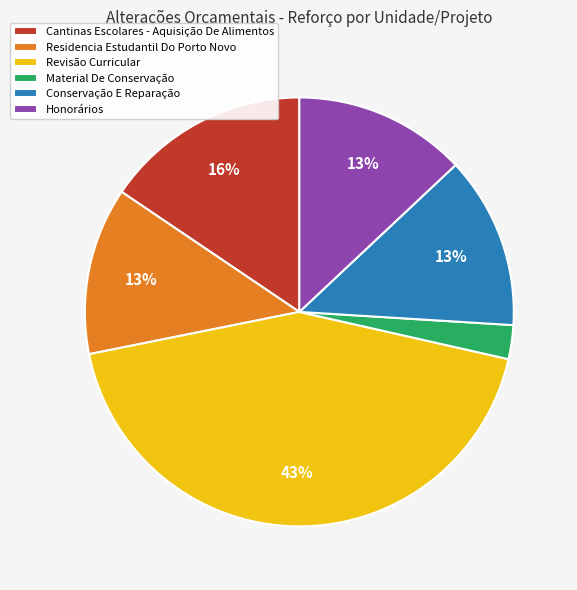

Do Cantinas Escolares - Aquisição De Alimentos and Honorários together represent more than half of the pie?

No